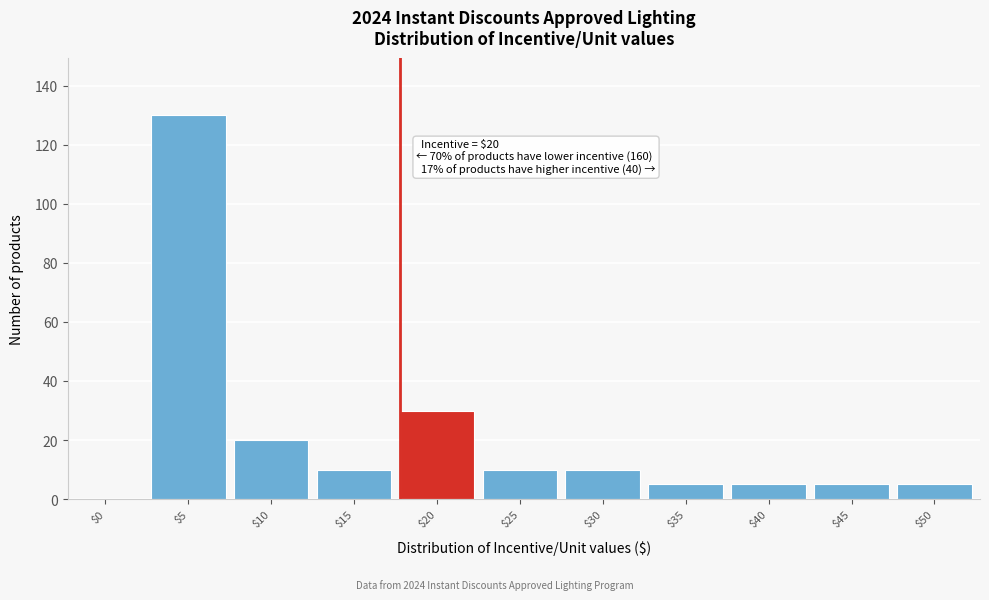

True or false: the data shows 3 at $15.

False